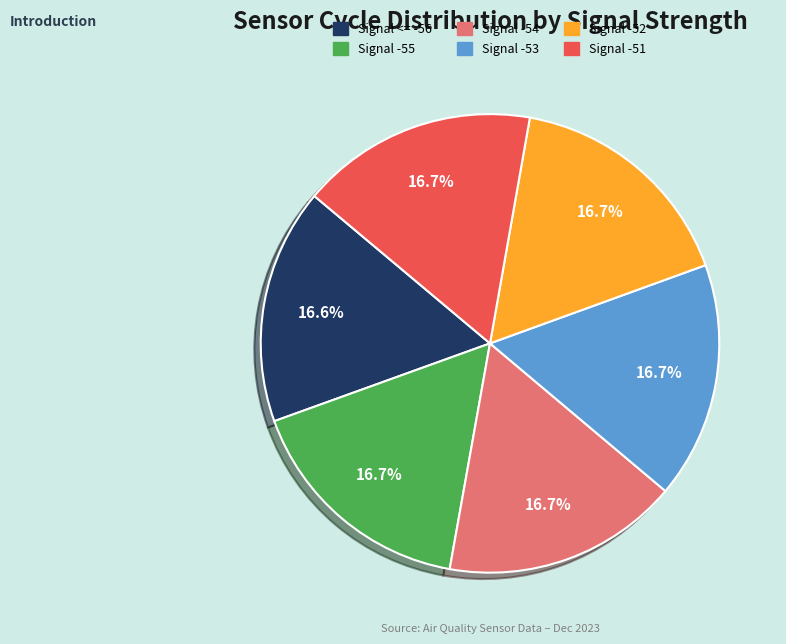

To the nearest percent, what portion does Signal -54 represent?

17%